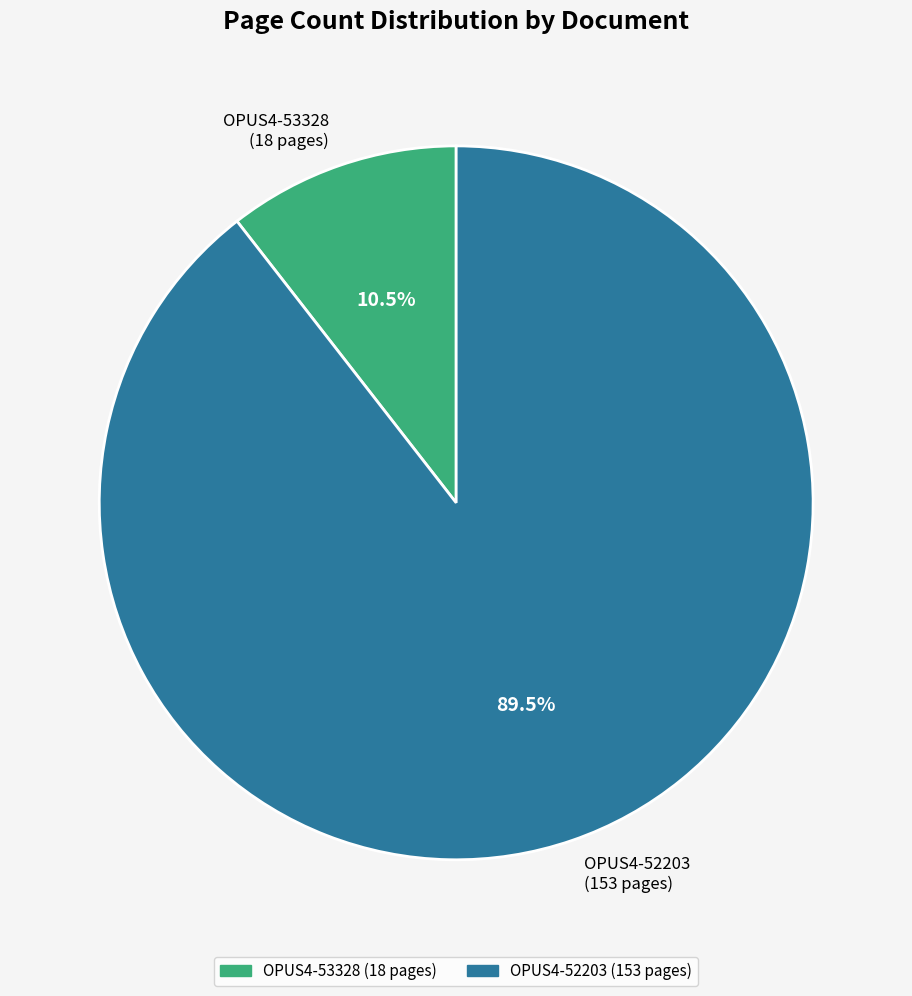

What percentage do OPUS4-53328 (18 pages) and OPUS4-52203 (153 pages) together represent?

100.0%